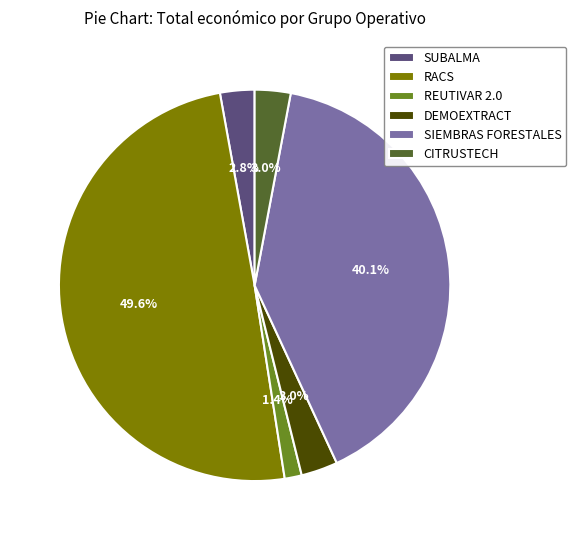

To the nearest percent, what is the average slice percentage?

17%